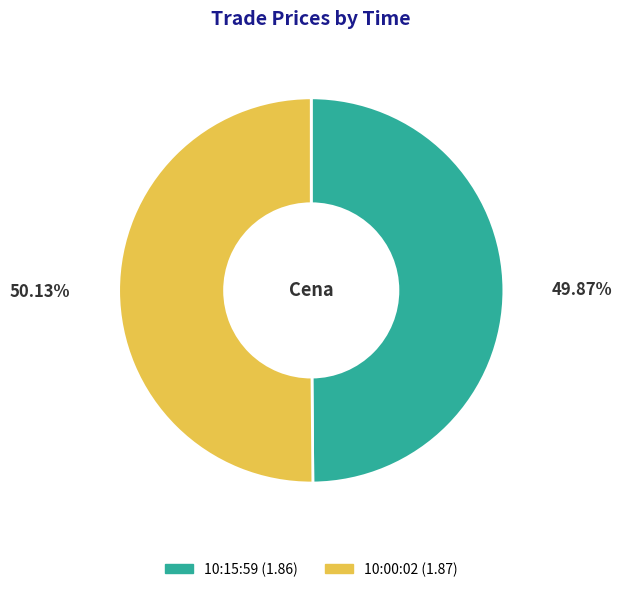

Does any single category account for the majority?

Yes